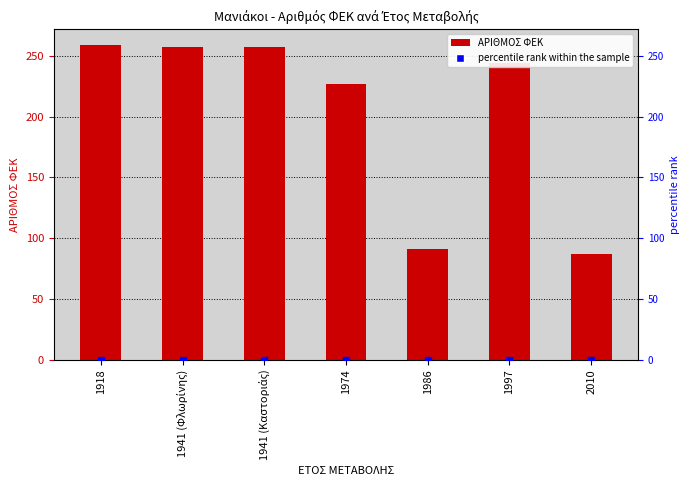

Which series has the largest total across all categories?

ΑΡΙΘΜΟΣ ΦΕΚ